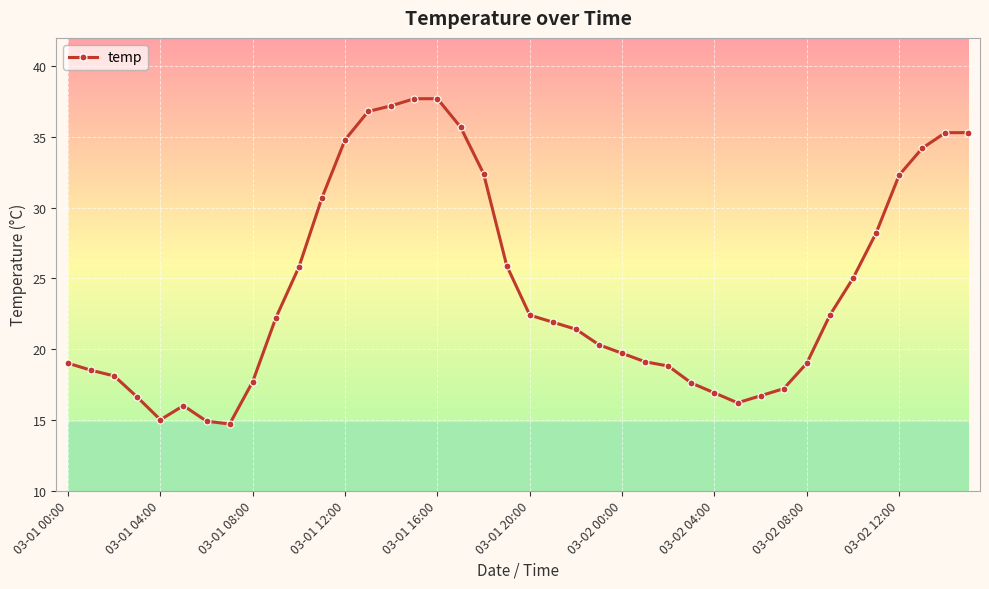

What is the average value?

24.2